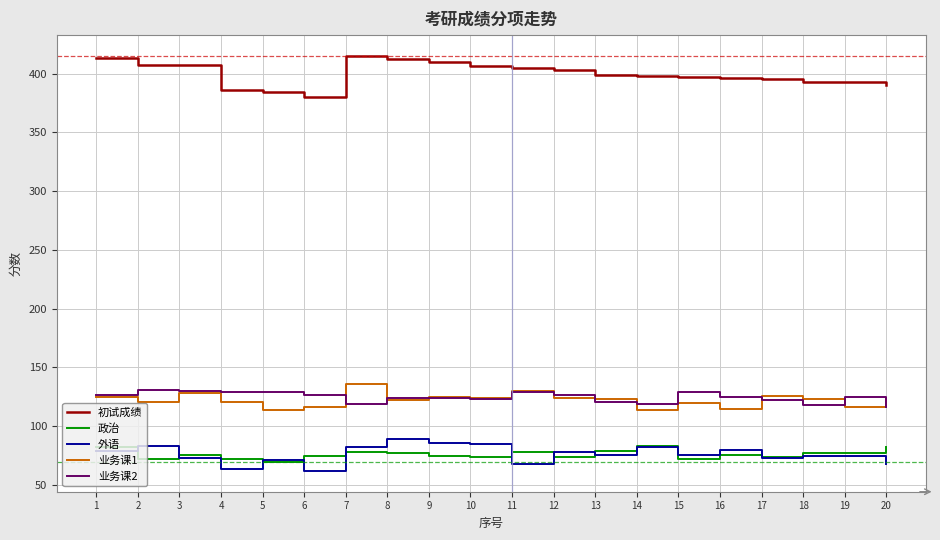

Is this an area chart (filled region under the line)?

No